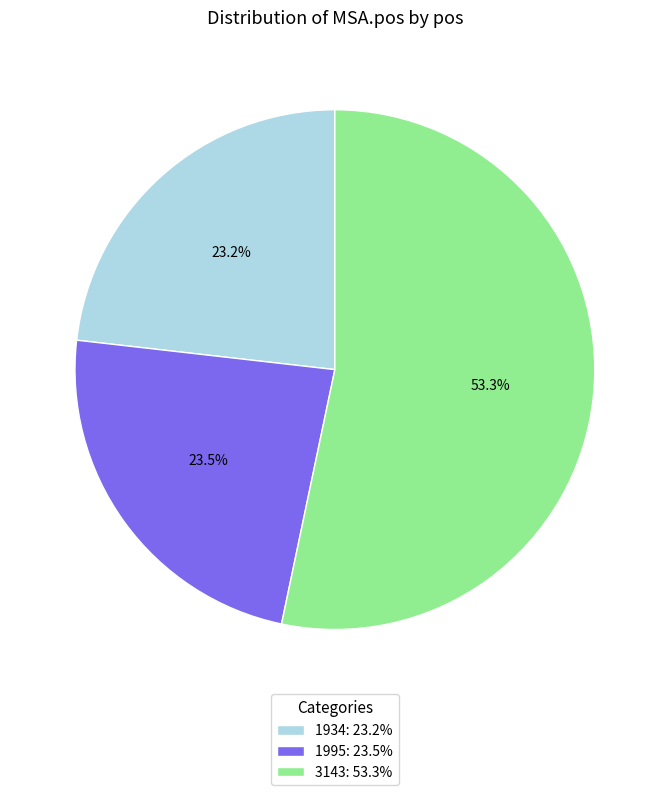

Which category has the biggest portion of the pie?

3143